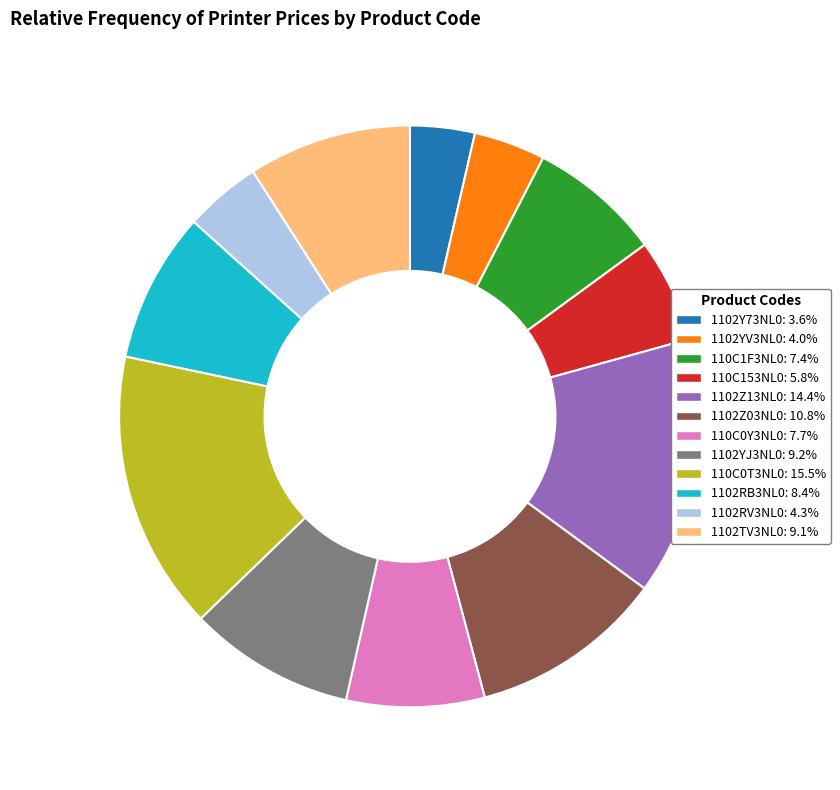

Combined, do 110C153NL0: 5.8% and 1102RB3NL0: 8.4% account for over 50%?

No